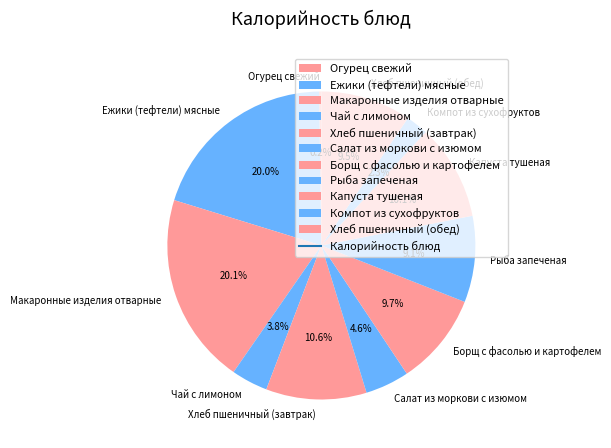

To the nearest percent, what portion does Салат из моркови с изюмом represent?

5%